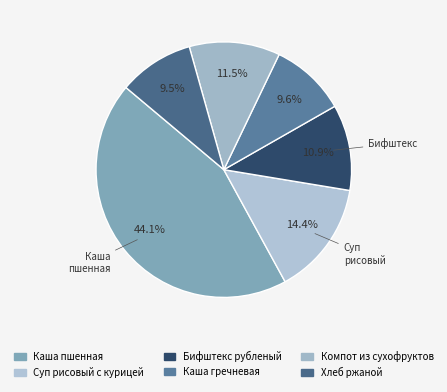

The Каша гречневая slice represents 3% of the pie. True or false?

False